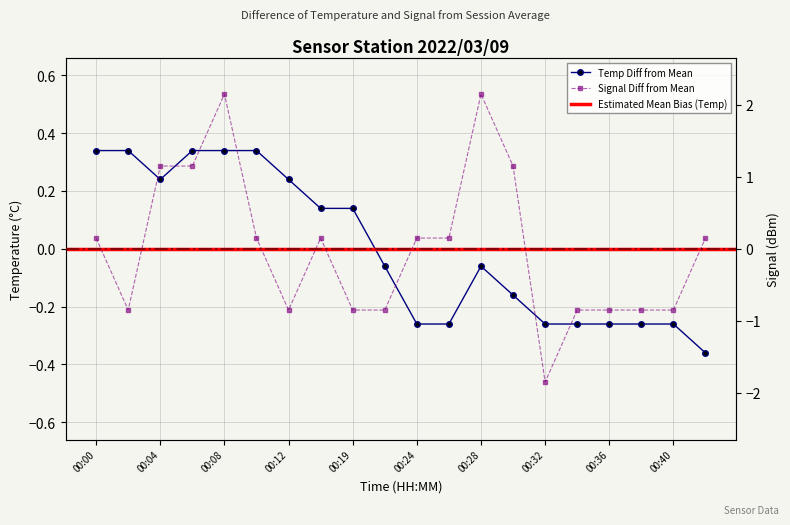

What is the spread (max minus min) of values at 00:08?

1.8